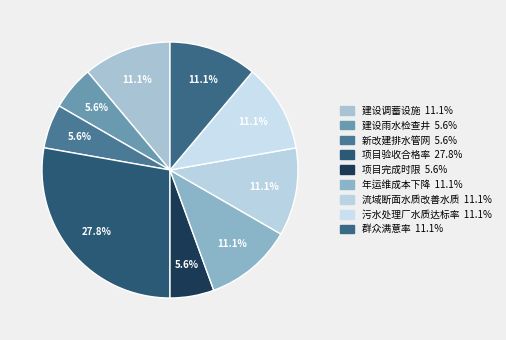

To the nearest percent, what percentage of the pie is 新改建排水管网?

6%